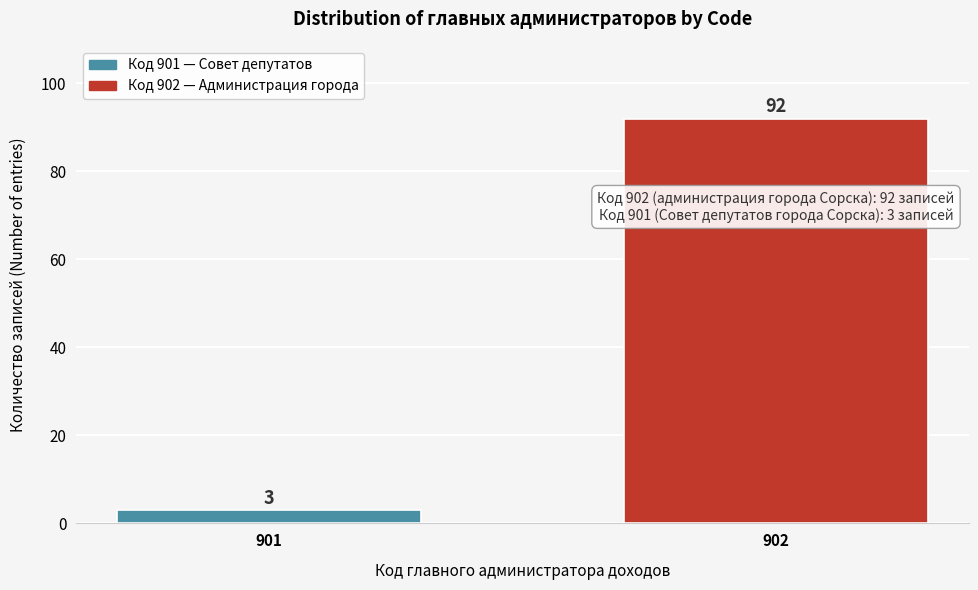

Reading left to right, list all the values displayed in this chart.

3	92